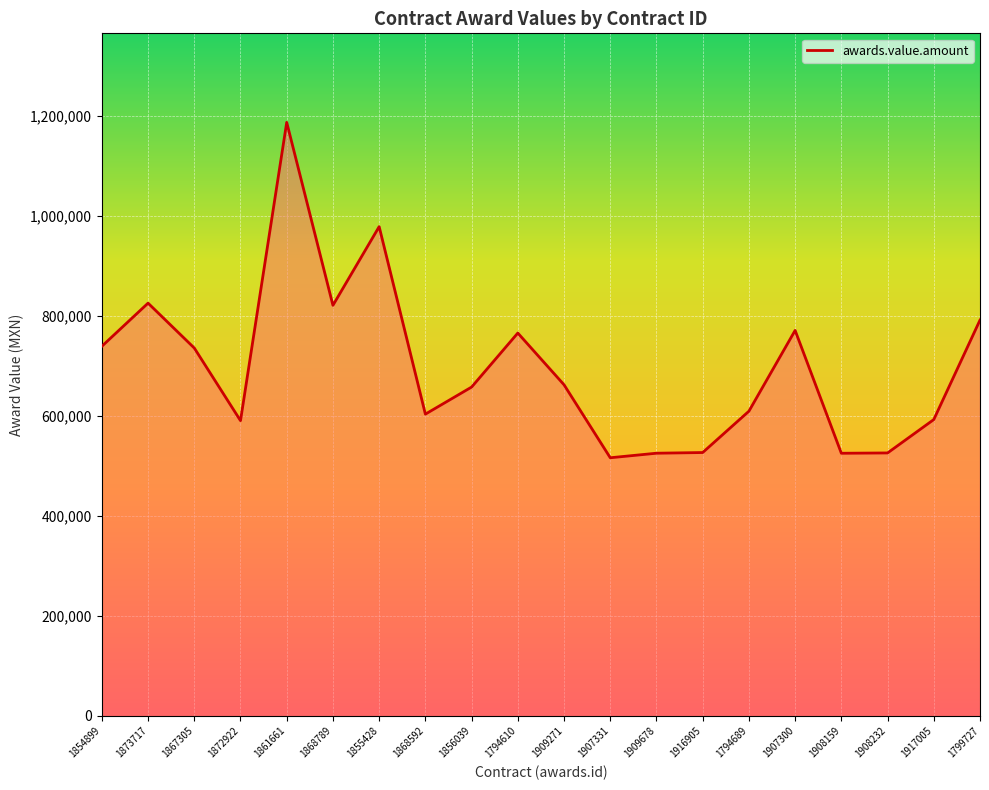

What is the ratio of the value at 1868789 to the value at 1909678?

1.6